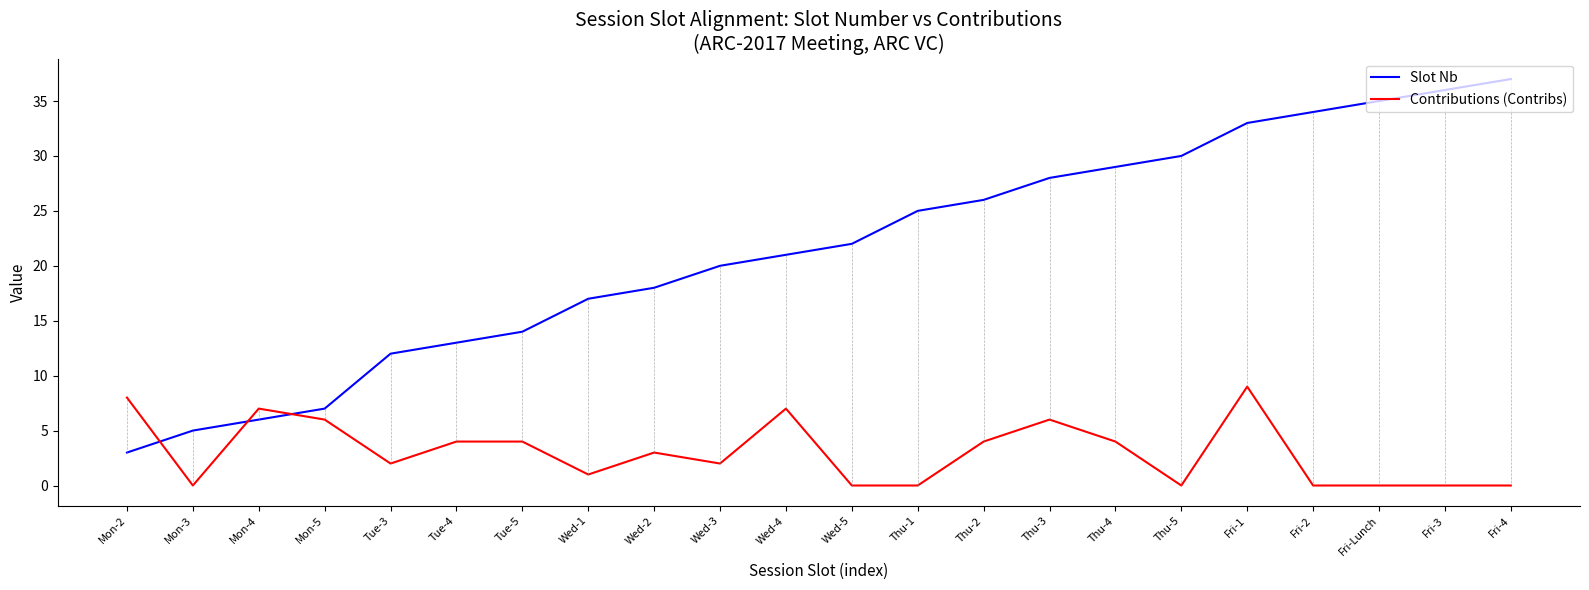

True or false: Slot Nb has a value of 9 at Wed-3.

False